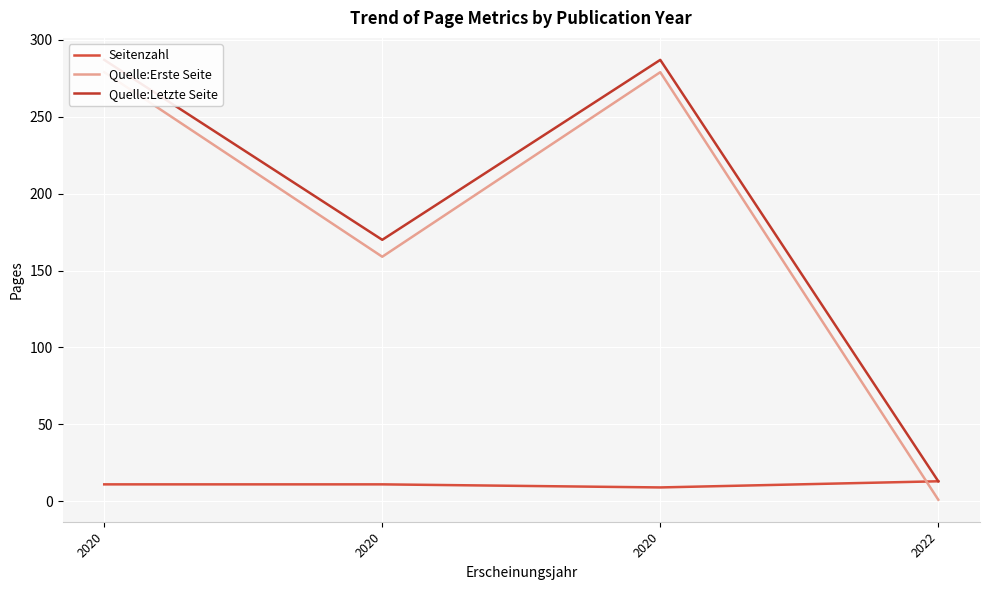

True or false: Quelle:Letzte Seite and Quelle:Erste Seite intersect in this chart.

False